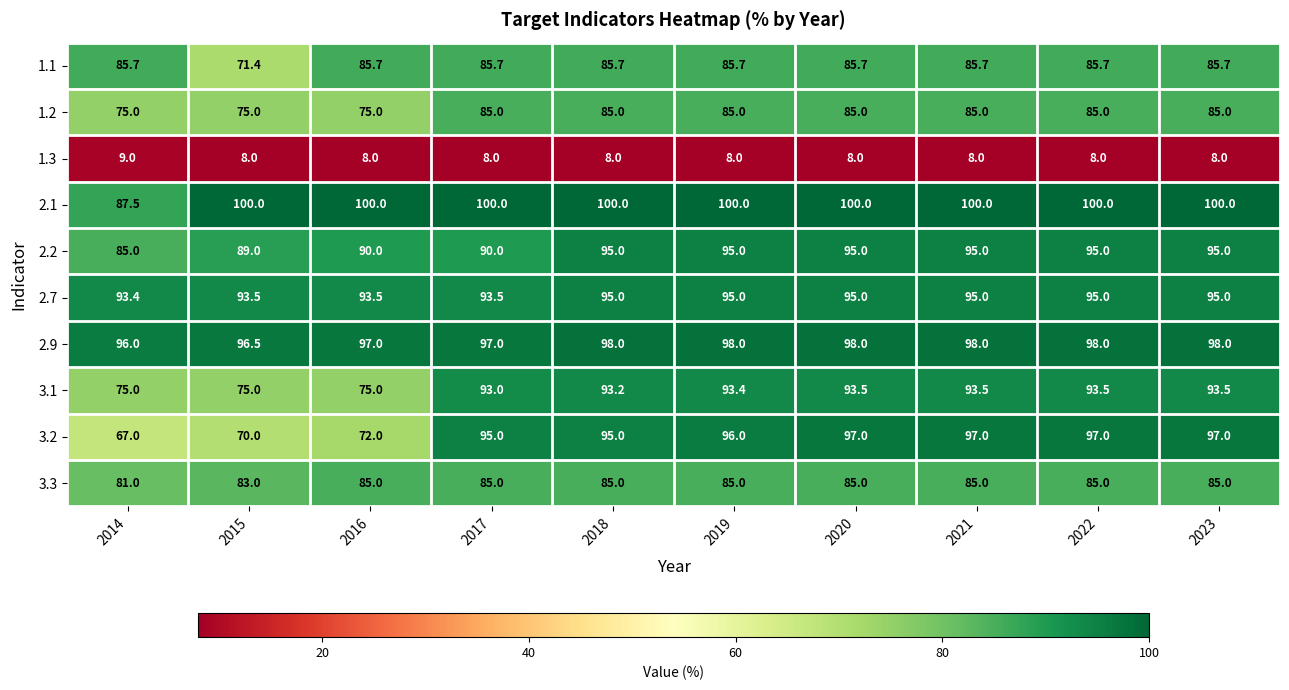

What value does the 3.1 series have at 2018?

93.2